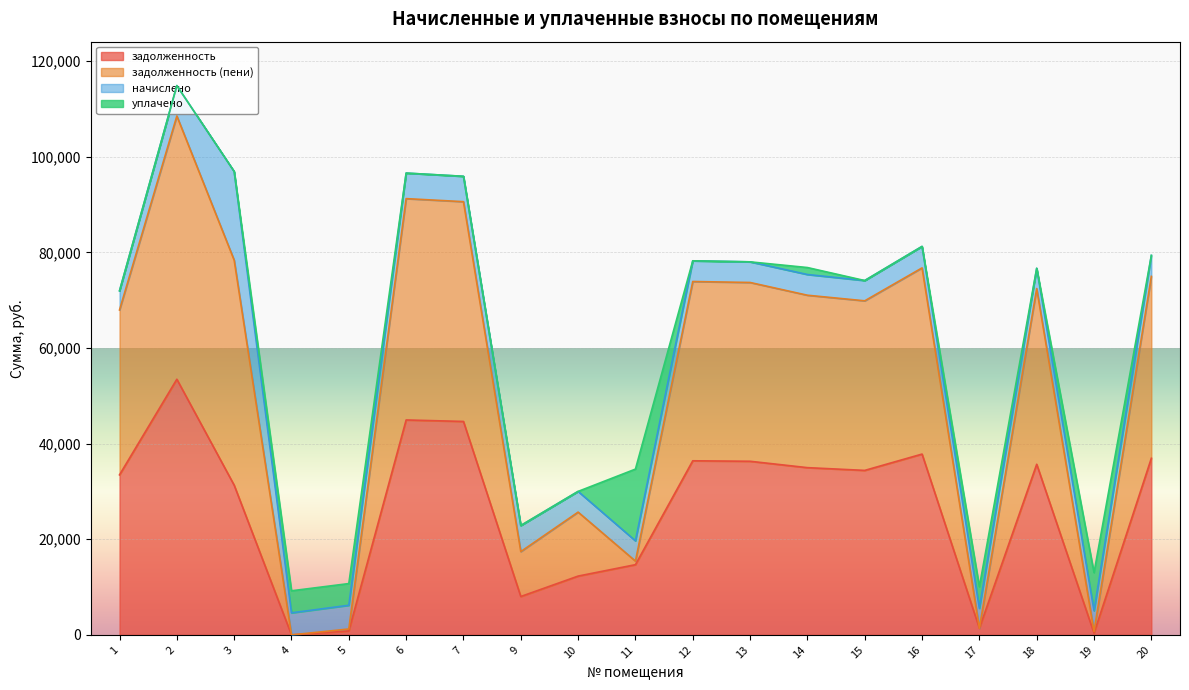

True or false: задолженность and задолженность (пени) cross at least once.

False